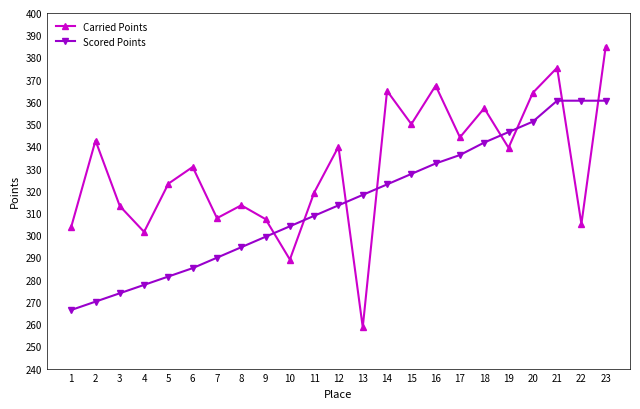

How many values in the Carried Points series exceed 330?

12